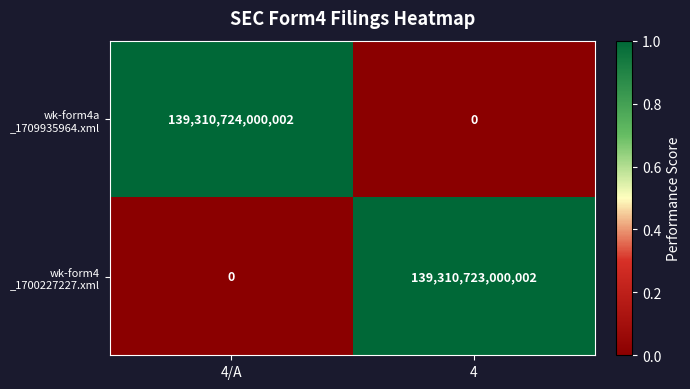

At which category is the sum across all series the highest?

4/A